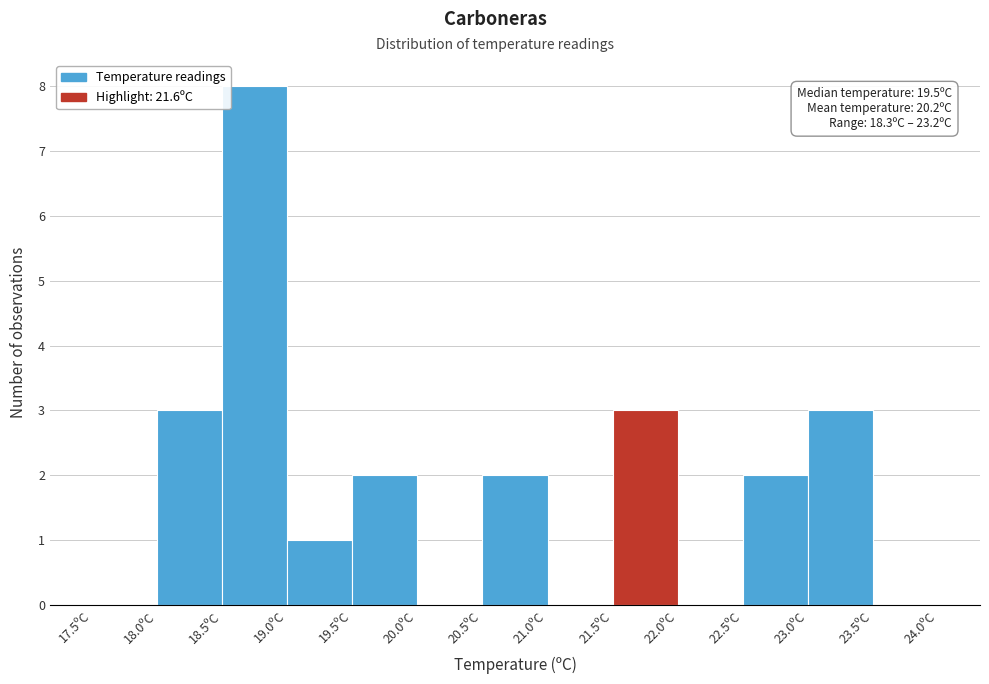

Over which range of the x-axis is the bar tallest?

18.5 to 19.0